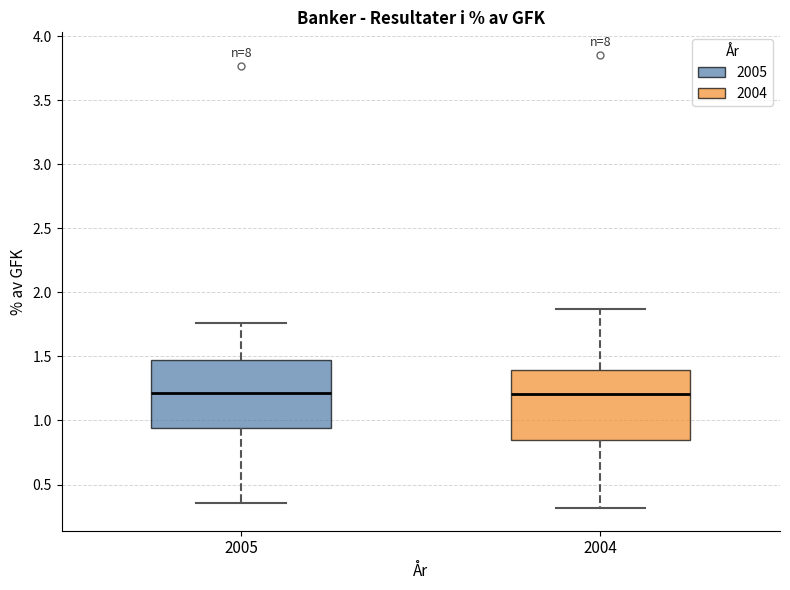

Where is the lower edge of the box at x = 2005 on the y-axis? The values are not printed on the chart, so give them approximately, as read against the axis.

0.95